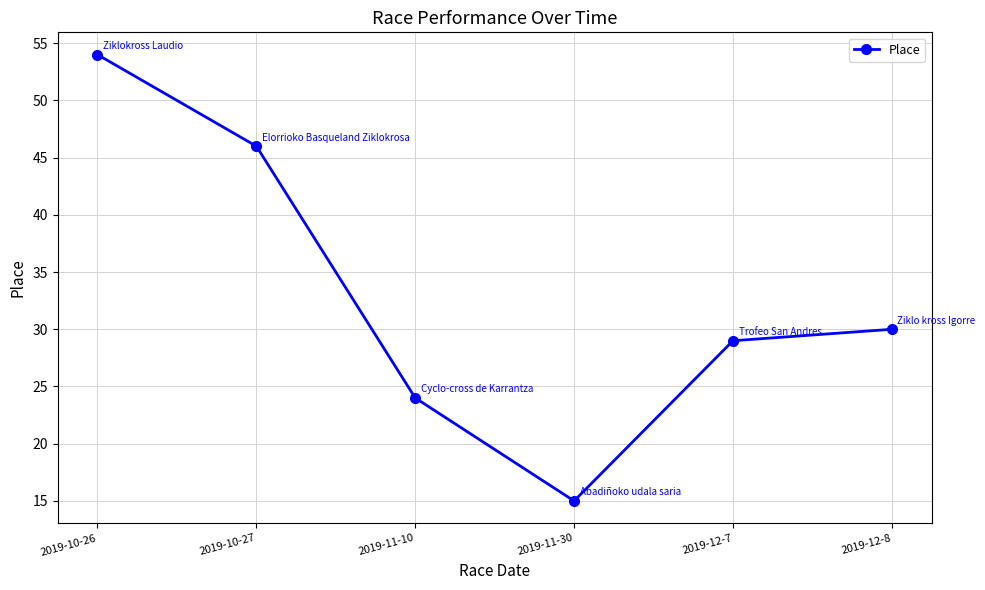

List the labels in order of value, largest first.

2019-10-26, 2019-10-27, 2019-12-8, 2019-12-7, 2019-11-10, 2019-11-30